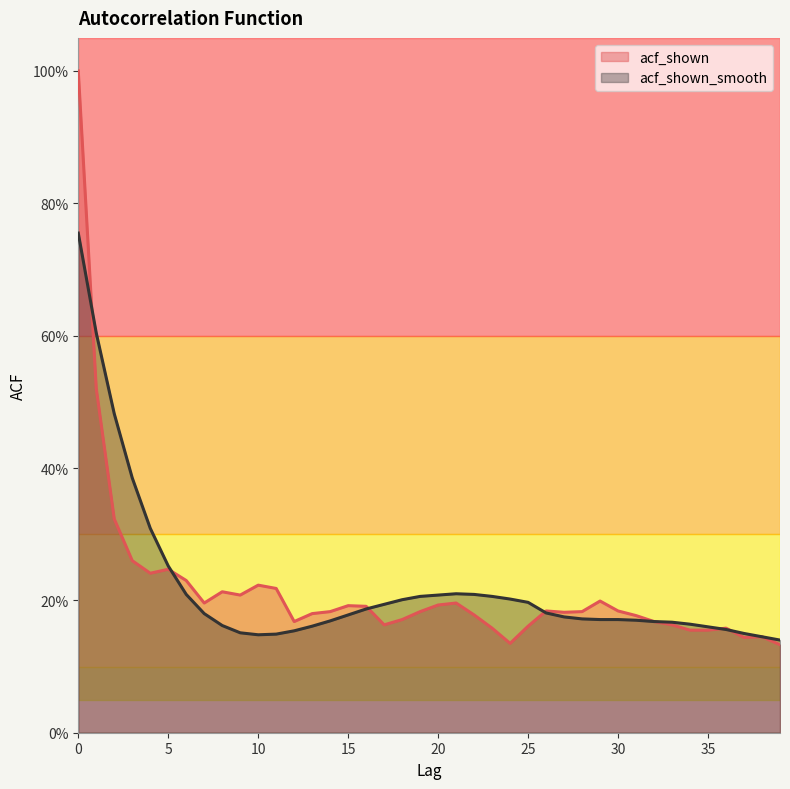

Which series has the widest spread of values?

acf_shown